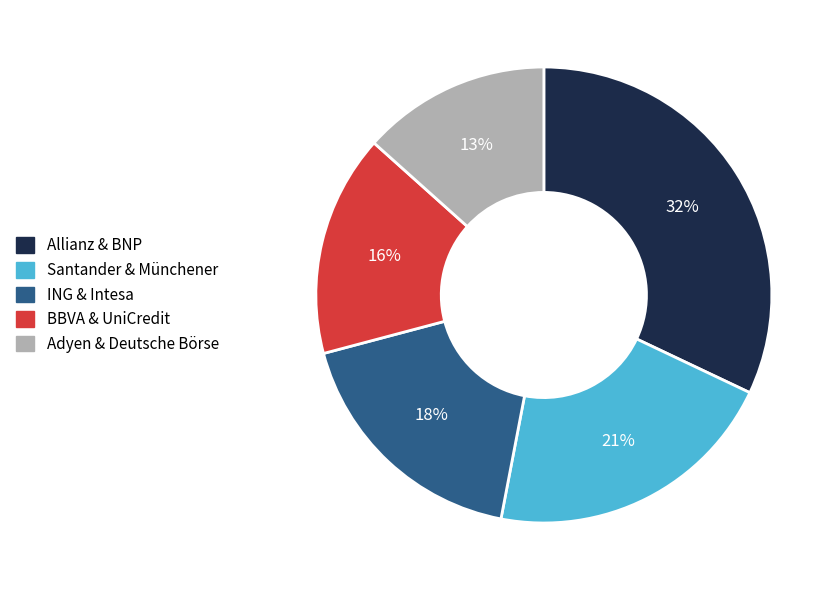

Which has a higher value, Allianz & BNP or ING & Intesa?

Allianz & BNP